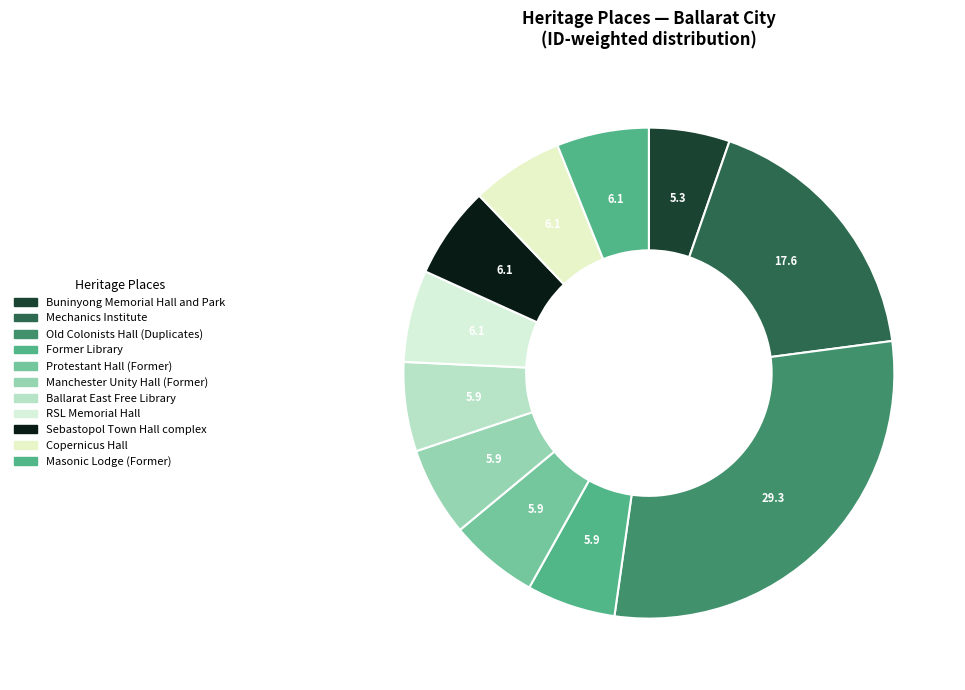

Count the number of slices in the pie.

11